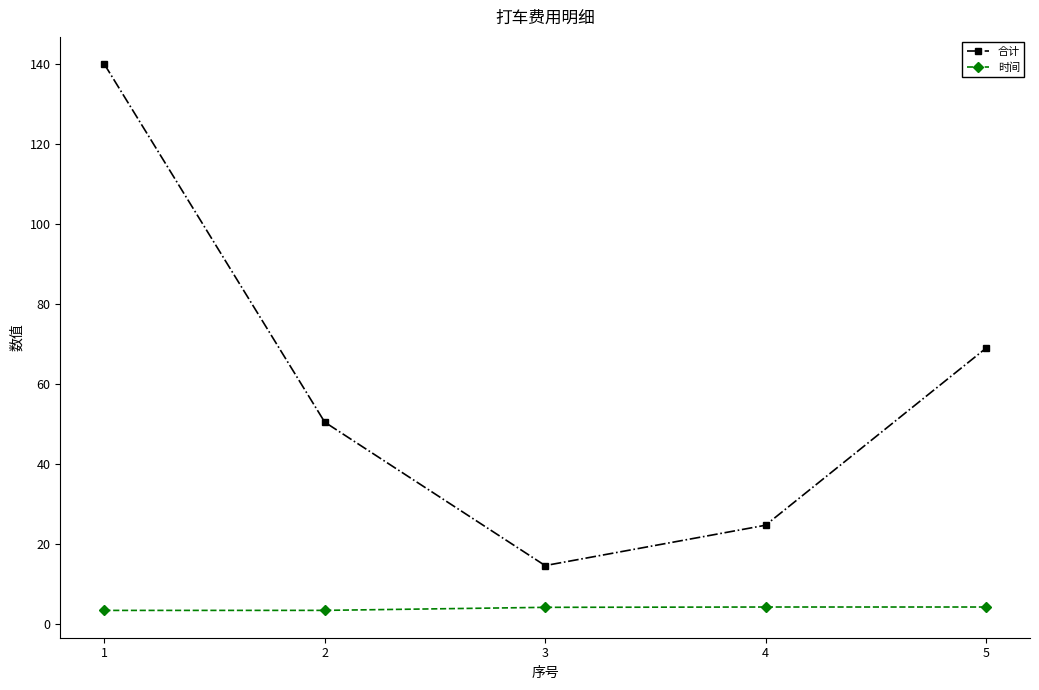

True or false: 时间 and 合计 intersect in this chart.

False